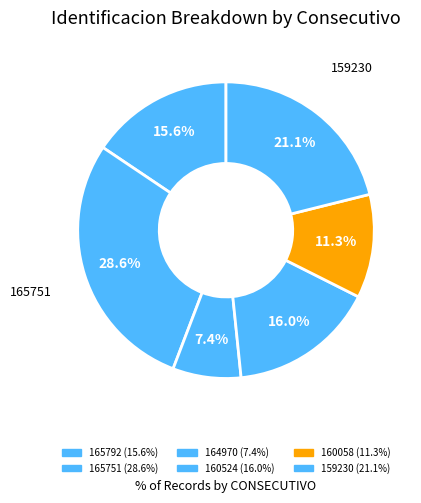

Is there any slice that represents more than half of the pie?

No